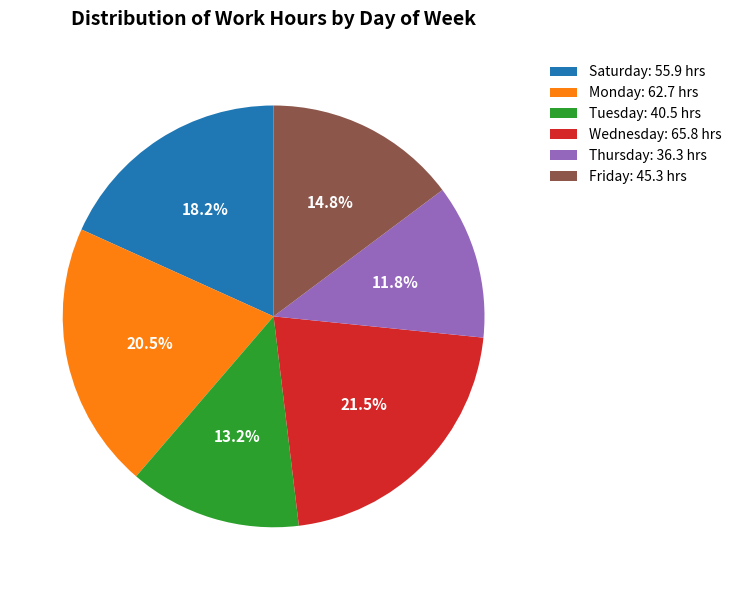

Does Friday: 45.3 hrs represent more than half of the total?

No